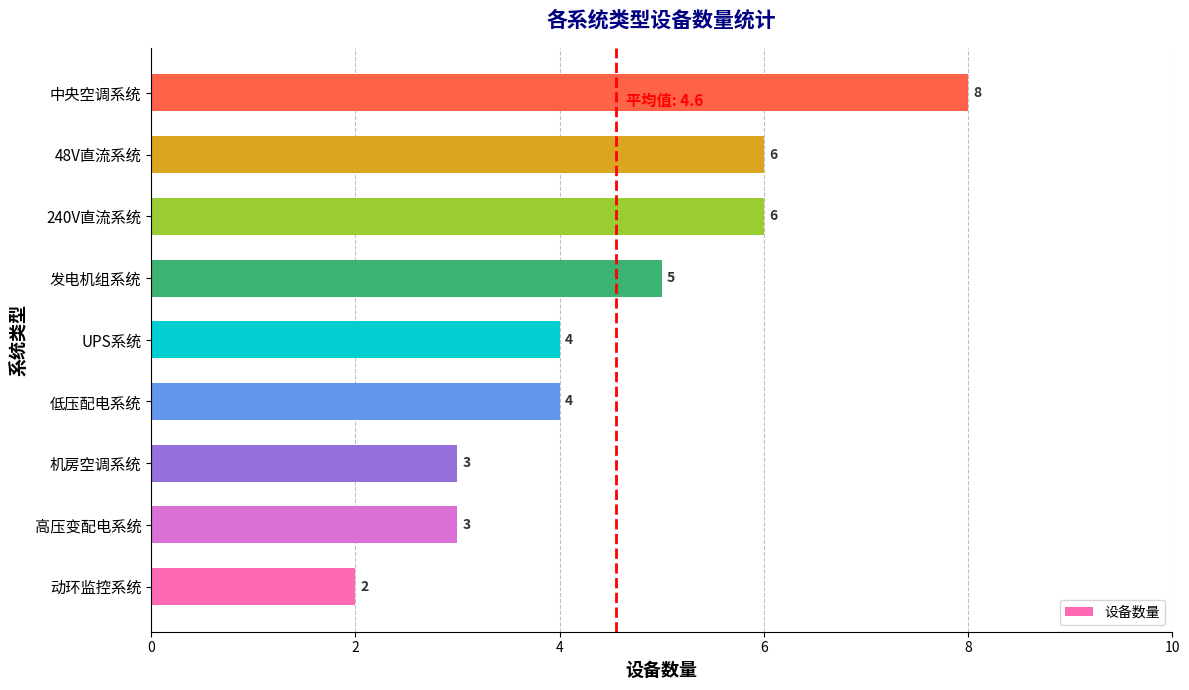

How many values are between 3 and 6?

7